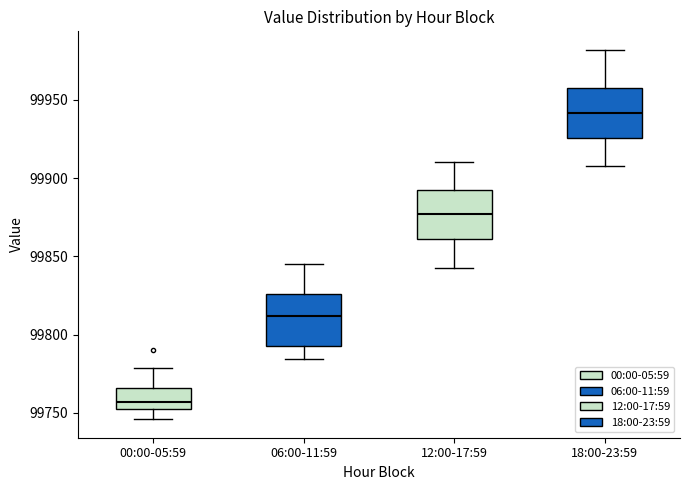

Where does the lower whisker of the box for 18:00-23:59 end on the y-axis? The values are not printed on the chart, so give them approximately, as read against the axis.

99910